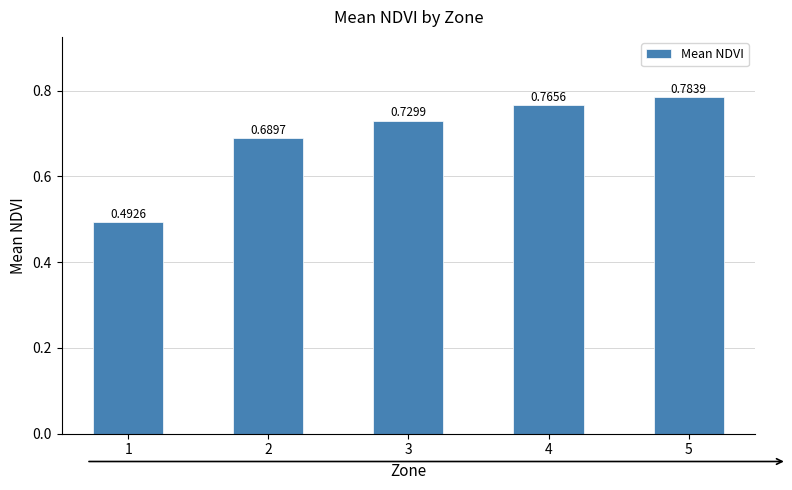

What is the sum of all values?

3.5